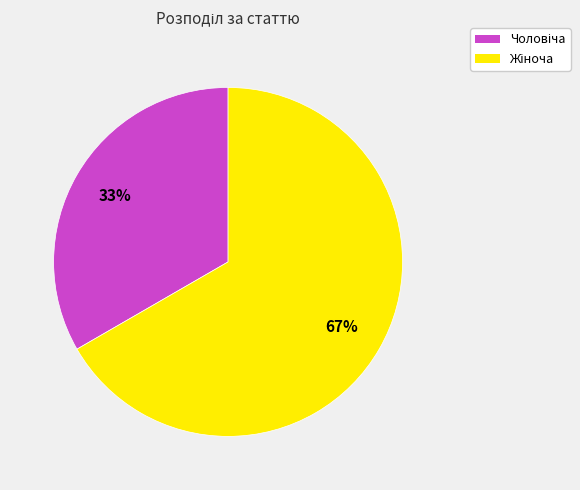

Is there a majority slice in this chart?

Yes